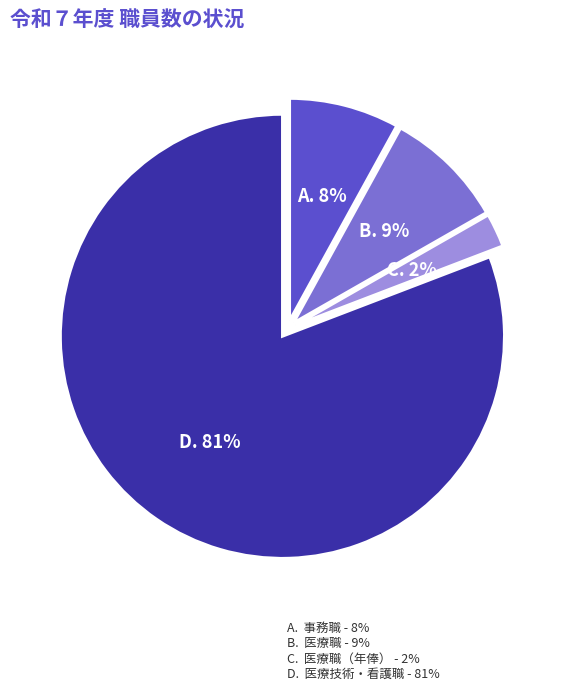

Count the number of slices in the pie.

4